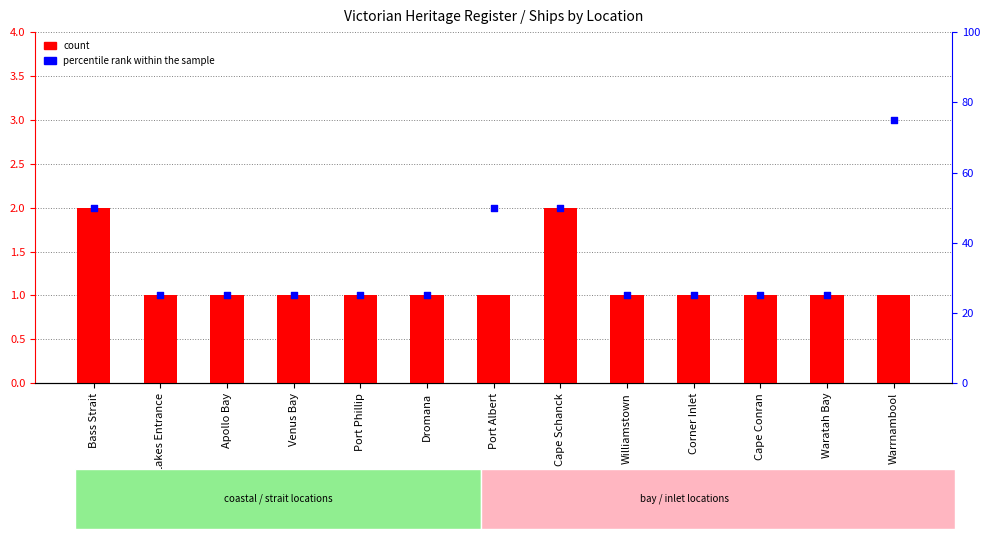

At which category is the sum across all series the highest?

Bass Strait